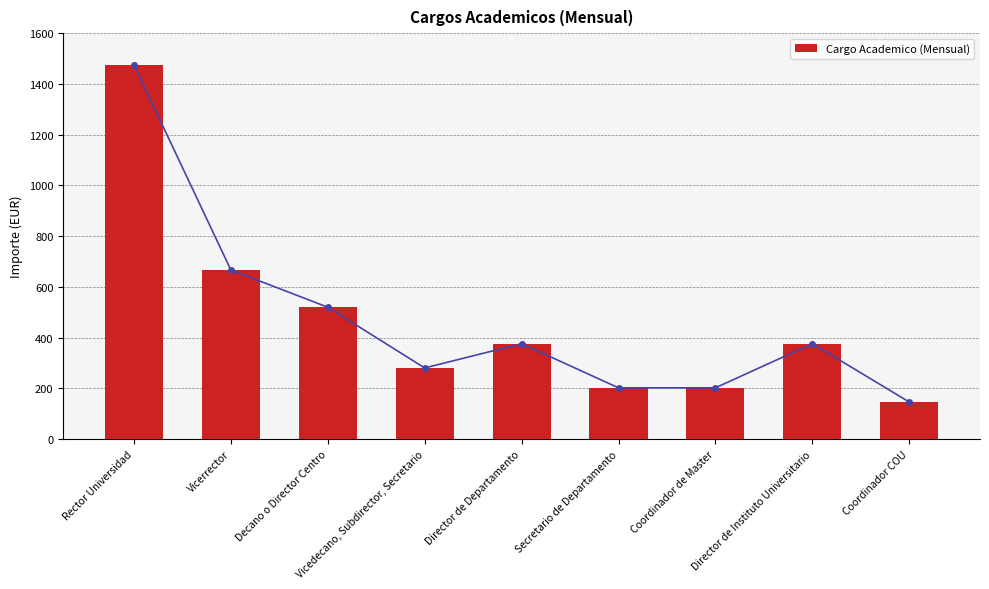

What is the label of the 7th bar from the left?

Coordinador de Master